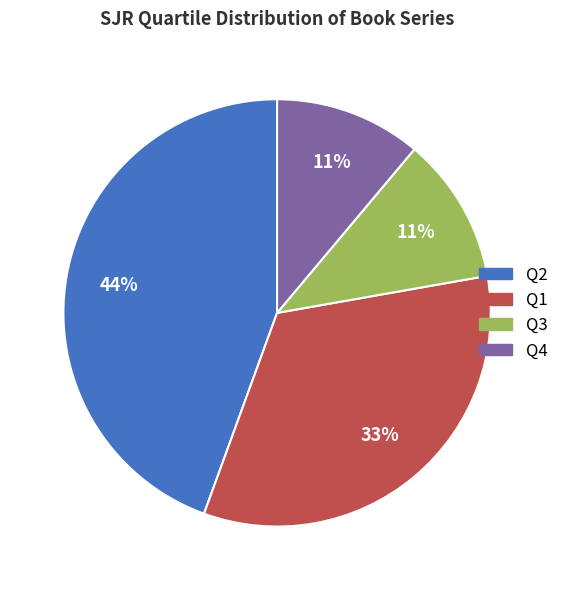

Count the number of slices in the pie.

4